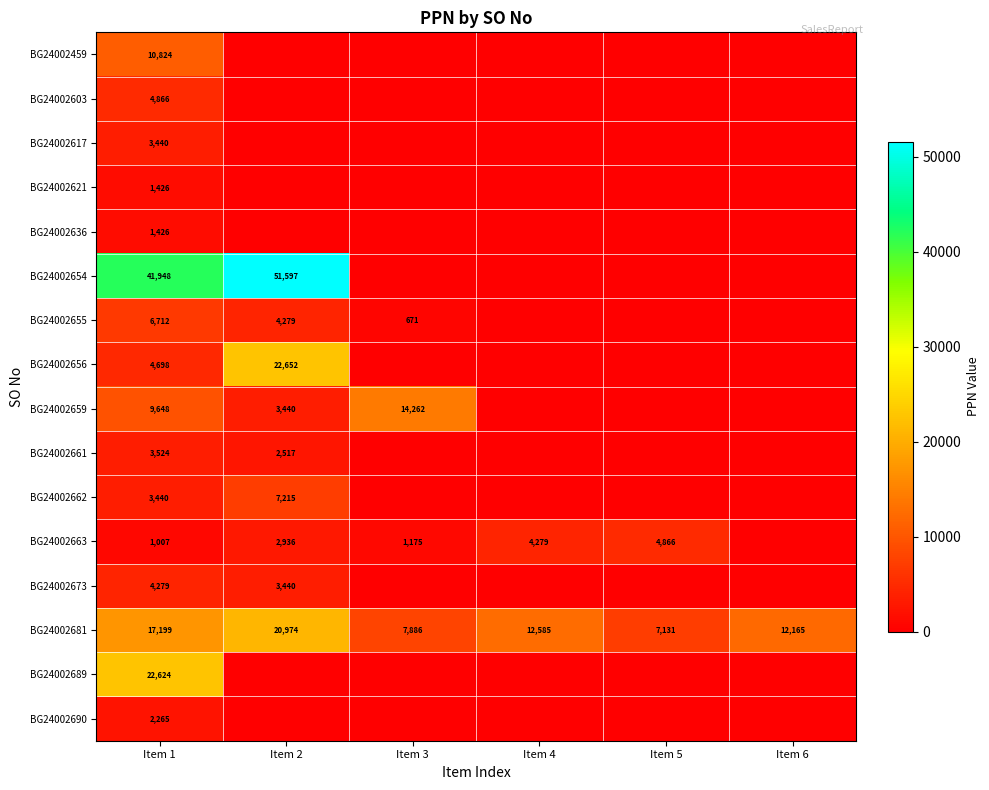

What is the difference between the second highest and minimum values in the BG24002659 series?

9648.1